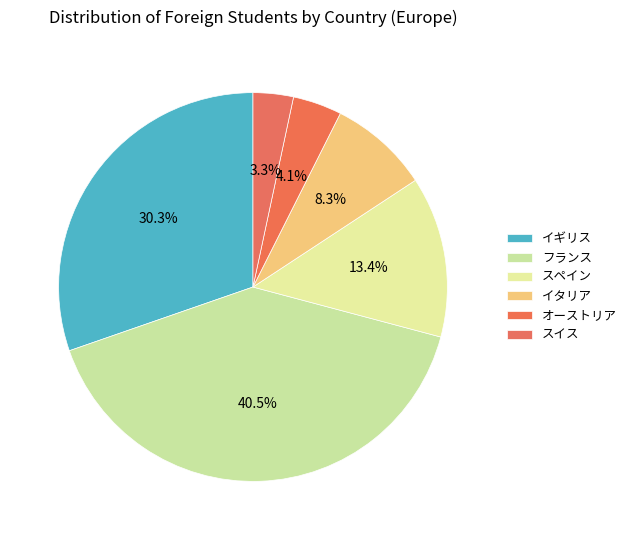

Count the number of slices in the pie.

6